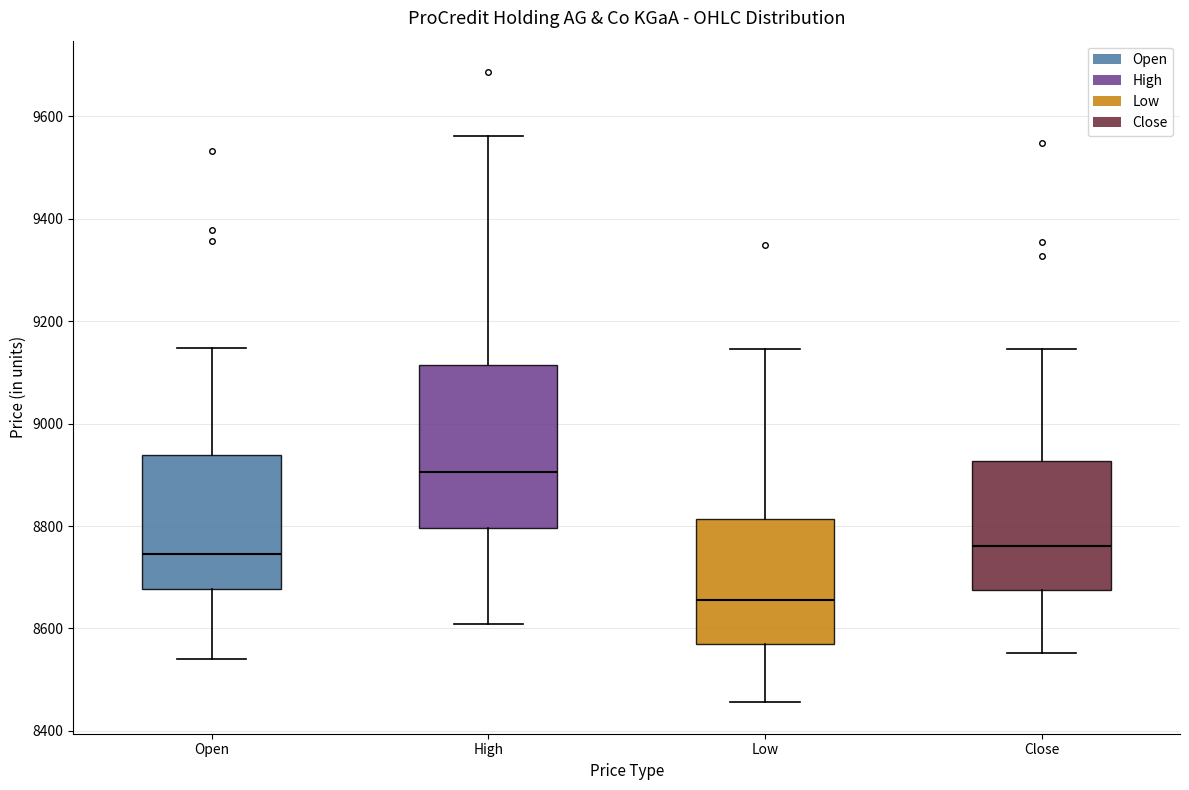

Reading left to right, read every box against the y-axis: the position of its median line, the range the box covers, and the ends of its whiskers. The values are not printed on the chart, so give them approximately, as read against the axis.

Open: median 8740, box 8680 to 8940, whiskers 8540 to 9140
High: median 8900, box 8800 to 9120, whiskers 8600 to 9560
Low: median 8660, box 8580 to 8820, whiskers 8460 to 9140
Close: median 8760, box 8680 to 8920, whiskers 8560 to 9140